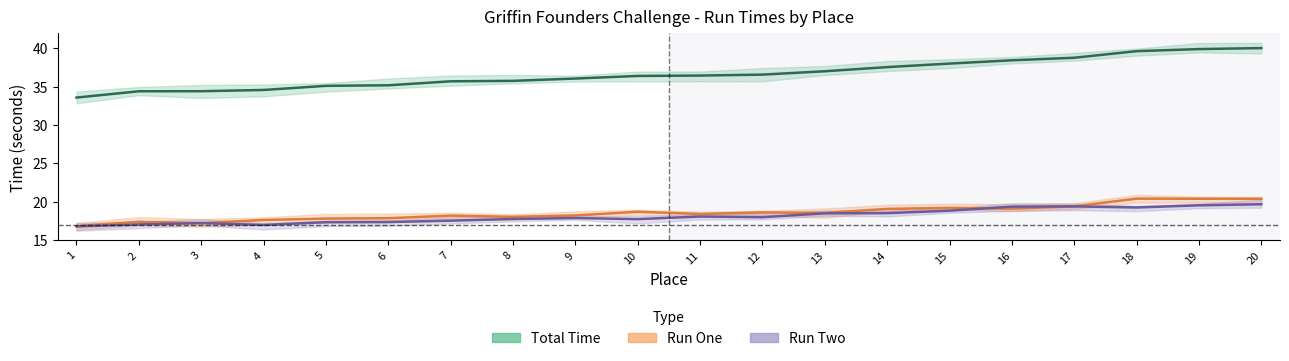

In Run Two, how many points are lower than both neighbors (excluding endpoints)?

4